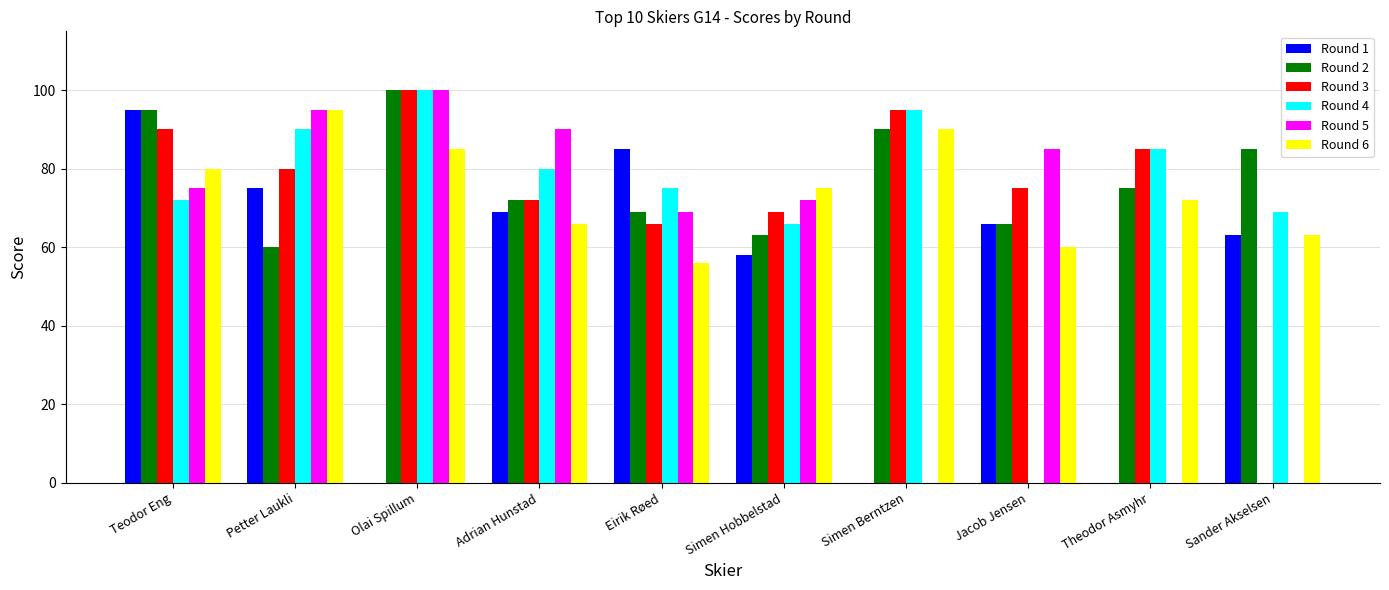

Where is Round 5 nearest to the value 50?

Eirik Røed